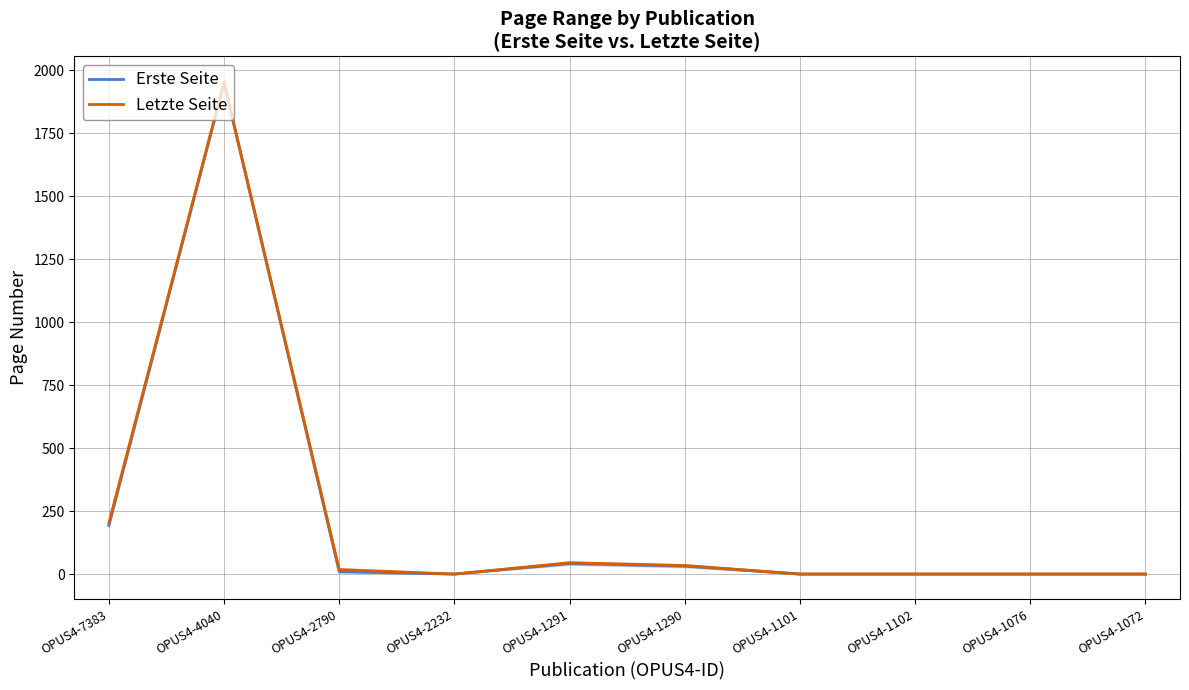

What is the sum of all Letzte Seite values?

2251